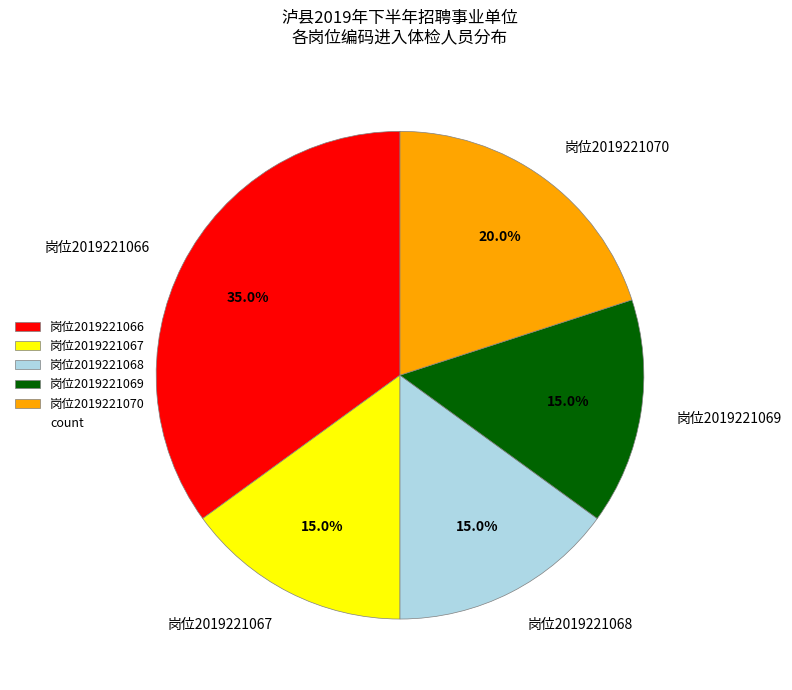

Between 岗位2019221070 and 岗位2019221067, which is larger?

岗位2019221070